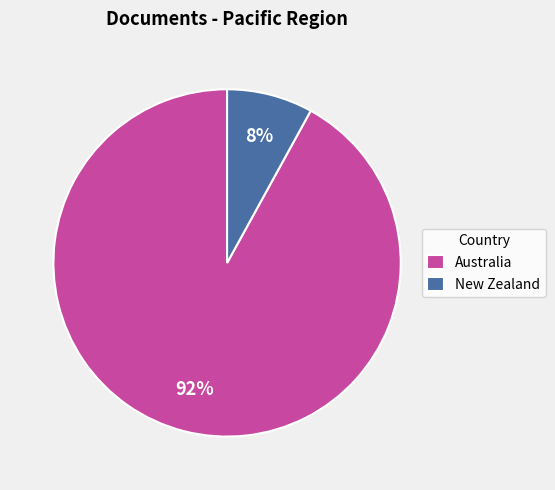

Which has a higher value, Australia or New Zealand?

Australia